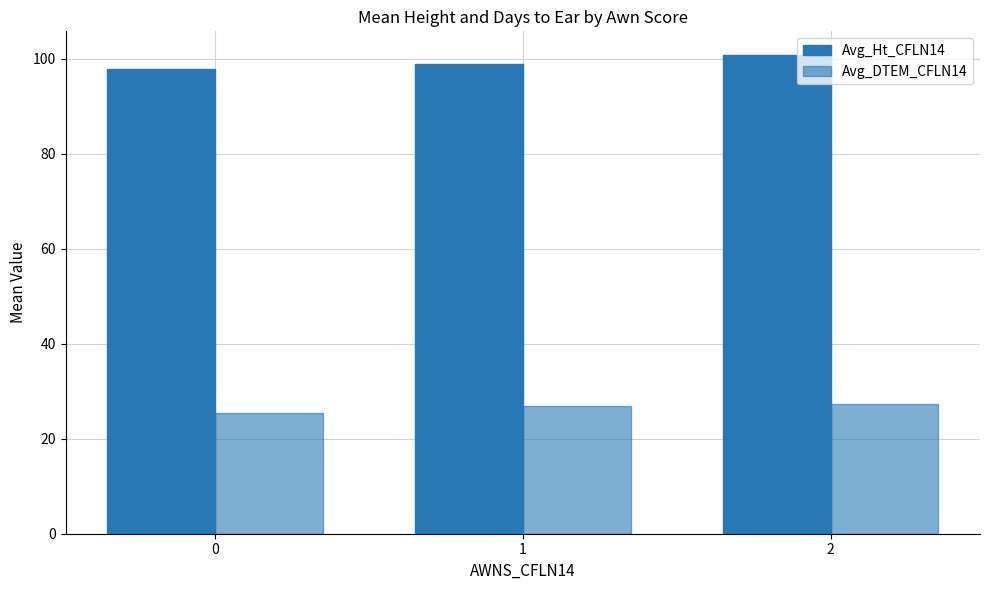

What is the total value across all series at 0?

123.3